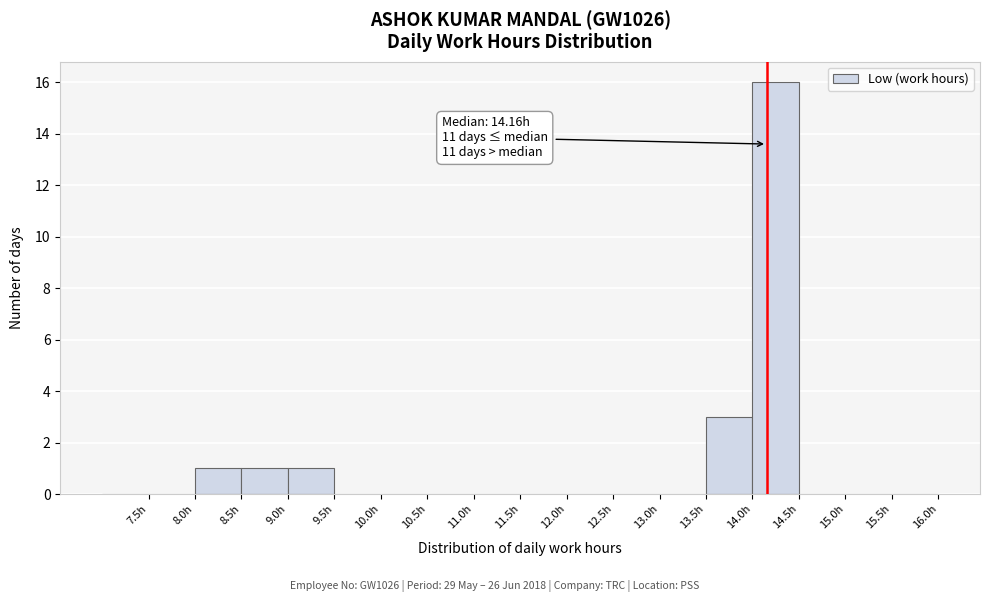

Over which range of the x-axis is the bar tallest?

14.0 to 14.5